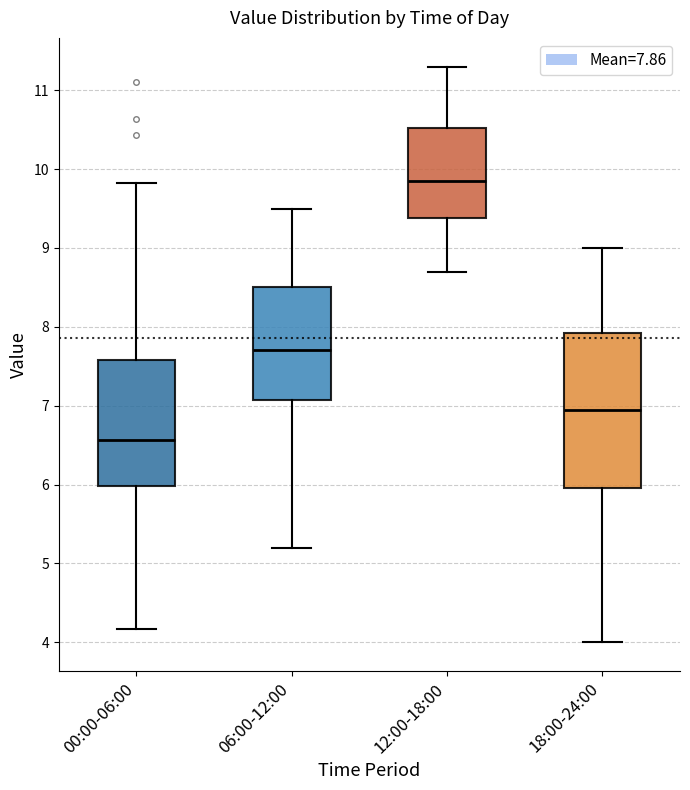

Which box's median line is the highest?

12:00-18:00